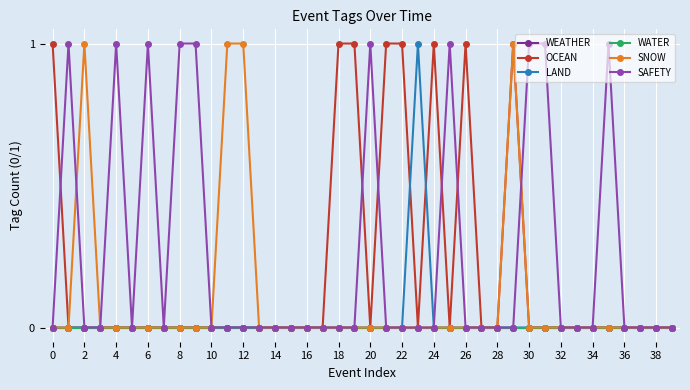

Is this an area chart (filled region under the line)?

No